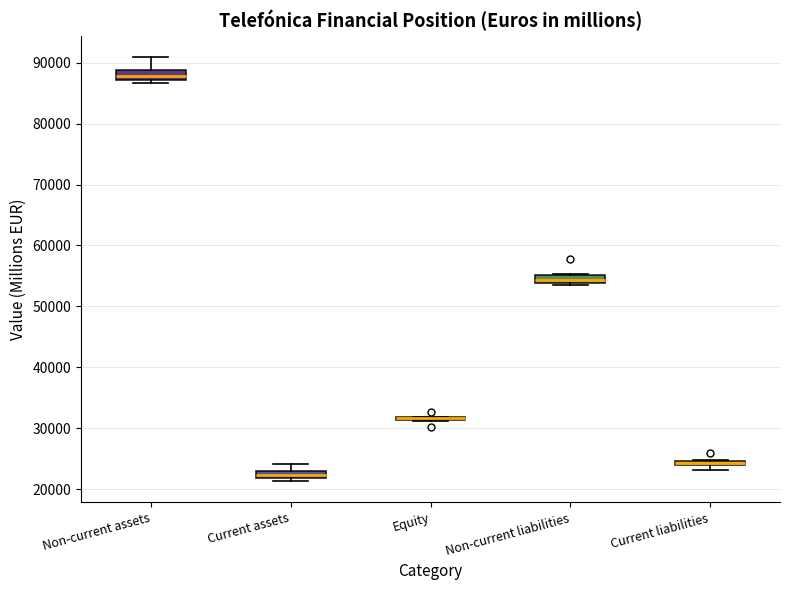

Where is the lower edge of the box for Current liabilities on the y-axis? The values are not printed on the chart, so give them approximately, as read against the axis.

24000